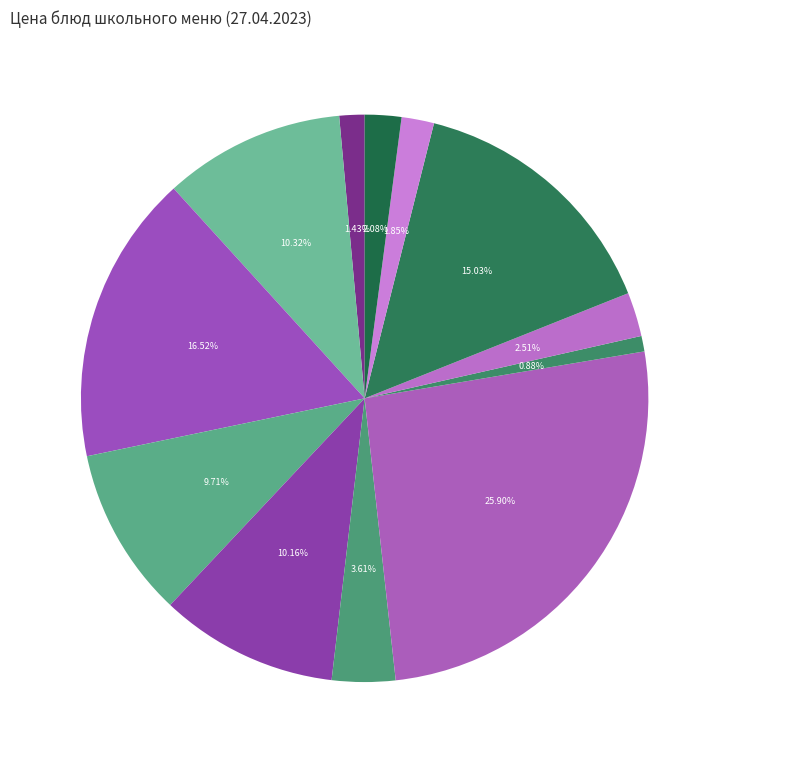

The сыр порционный slice represents 19% of the pie. True or false?

False